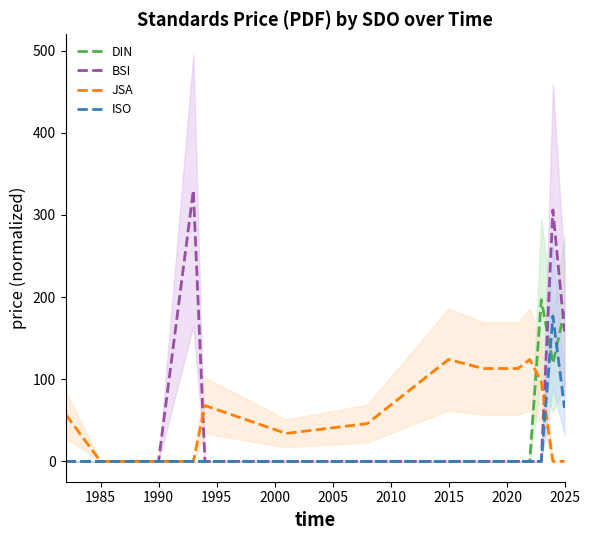

Where is ISO nearest to the value 88?

2025